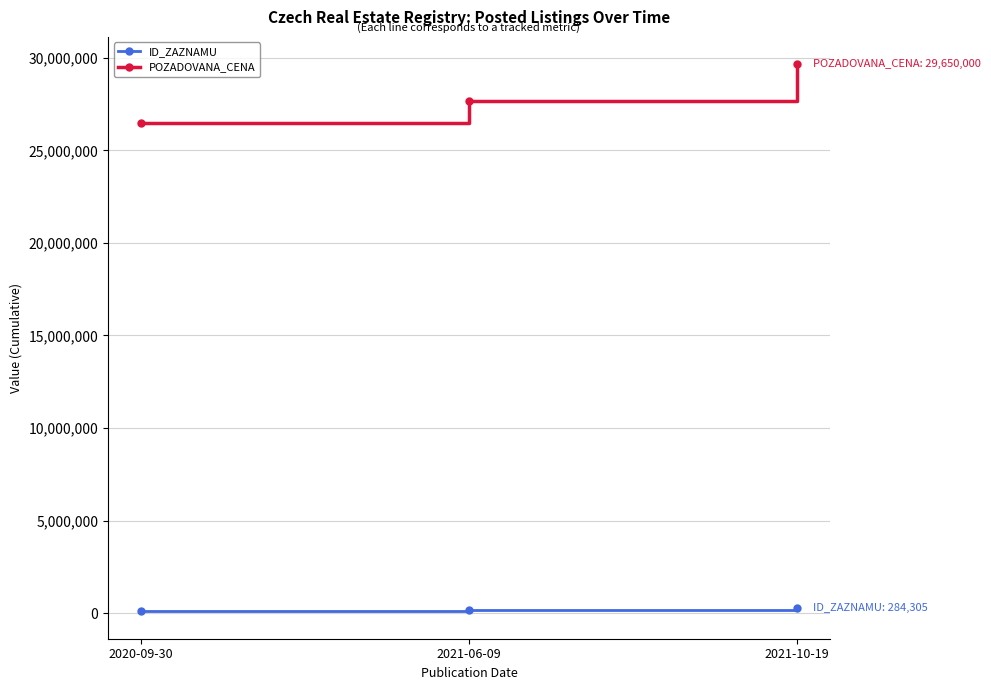

Read the POZADOVANA_CENA value at 2021-10-19, to the nearest 10.

29650000